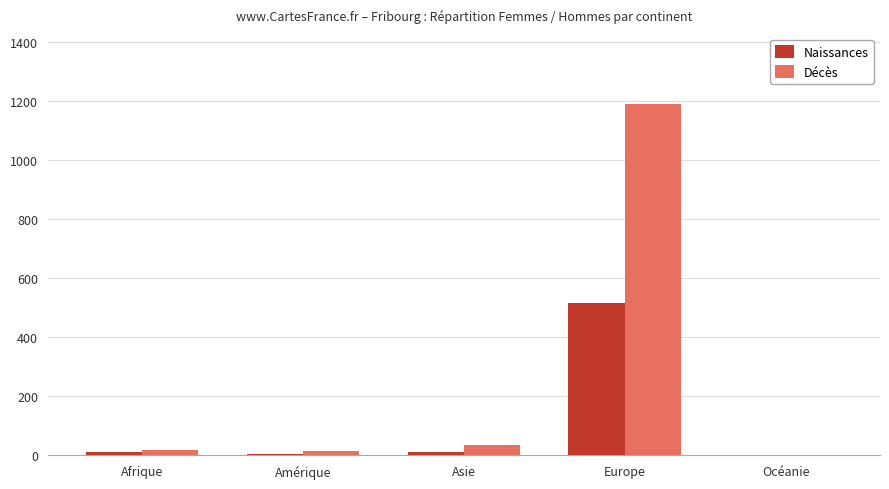

What are all the series names shown in the legend?

Naissances, Décès